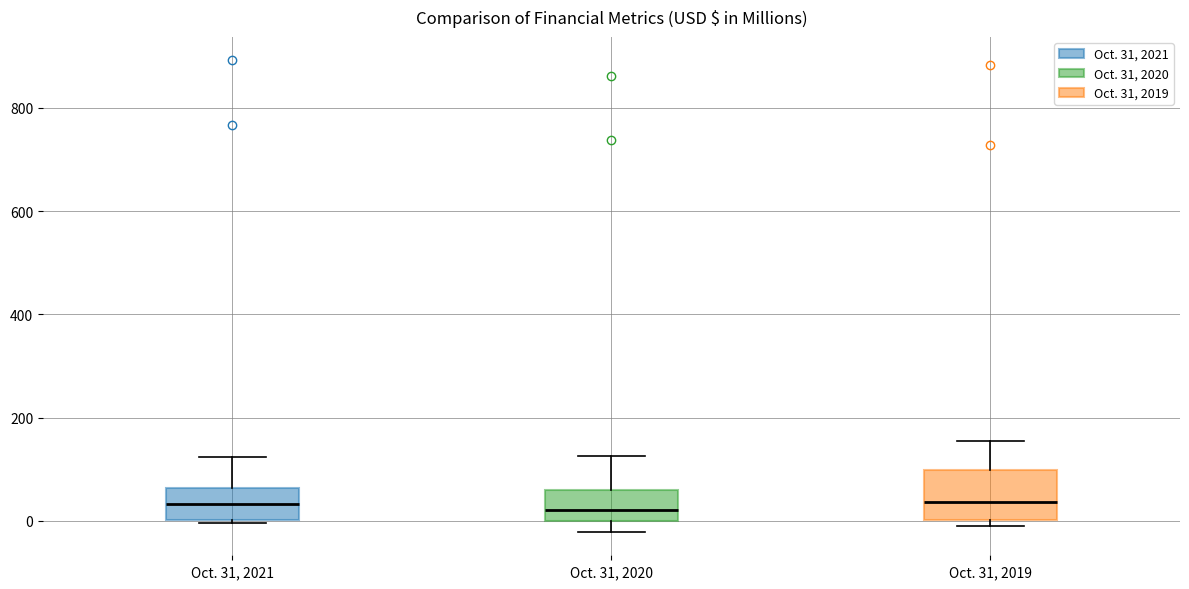

Reading left to right, read every box against the y-axis: the position of its median line, the range the box covers, and the ends of its whiskers. The values are not printed on the chart, so give them approximately, as read against the axis.

Oct. 31, 2021: median 40, box 0 to 60, whiskers 0 to 120
Oct. 31, 2020: median 20, box 0 to 60, whiskers -20 to 120
Oct. 31, 2019: median 40, box 0 to 100, whiskers -20 to 160